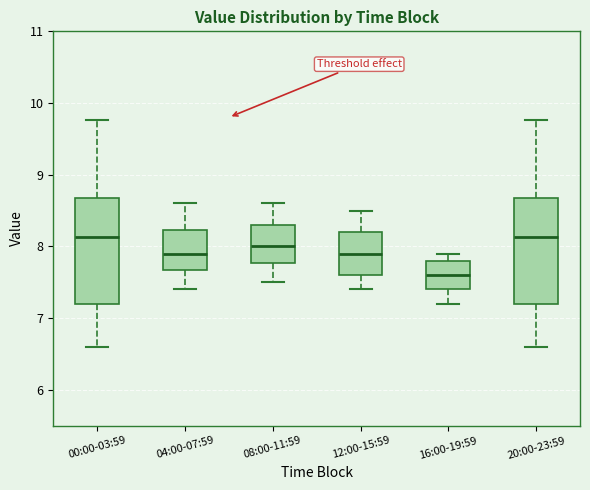

Where does the lower whisker of the box for 16:00-19:59 end on the y-axis? The values are not printed on the chart, so give them approximately, as read against the axis.

7.2